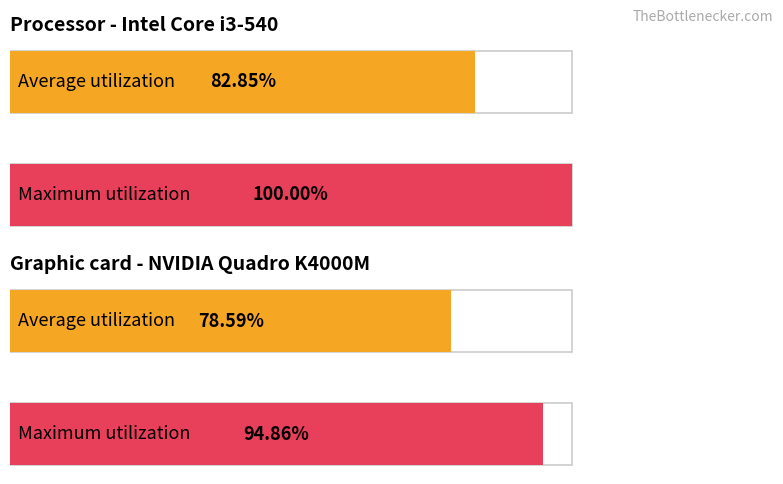

How many values in the GPU series are below 94?

1